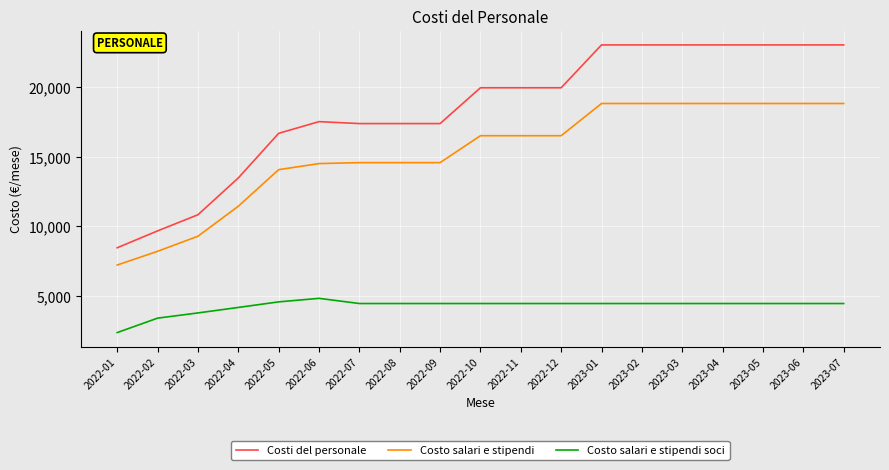

Which series has the widest spread of values?

Costi del personale